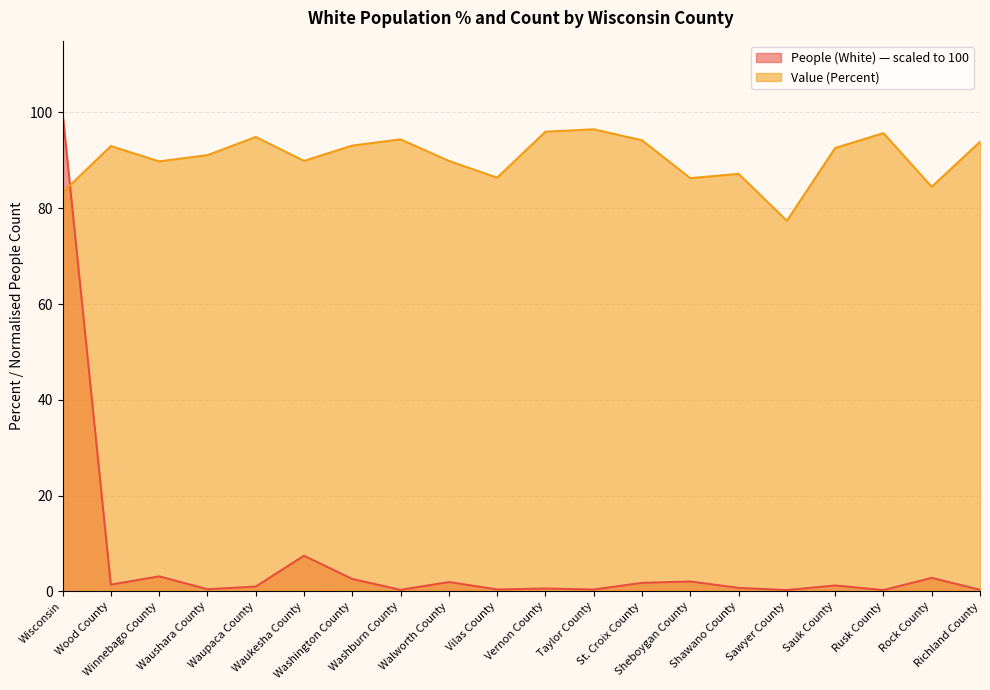

The value of People (White) at Richland County is 0.6. True or false?

False